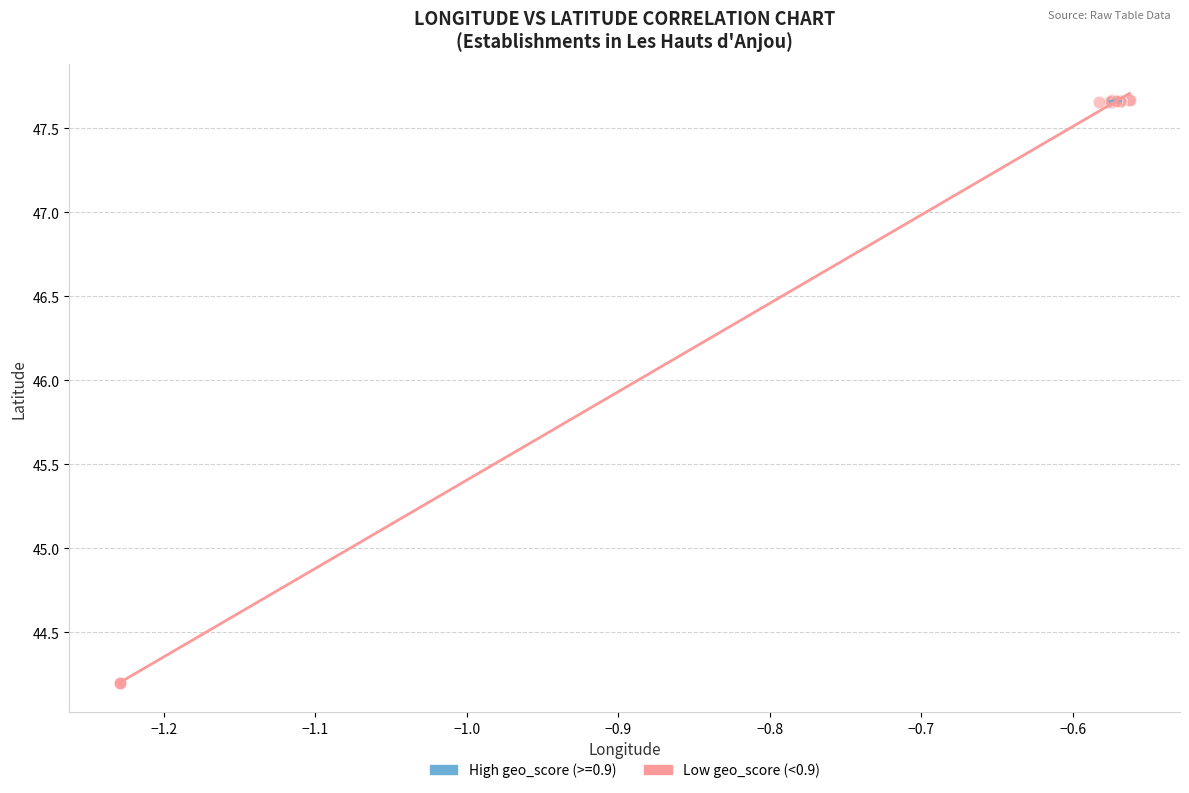

Which series has the largest Y range (max minus min)?

Low geo_score (<0.9)